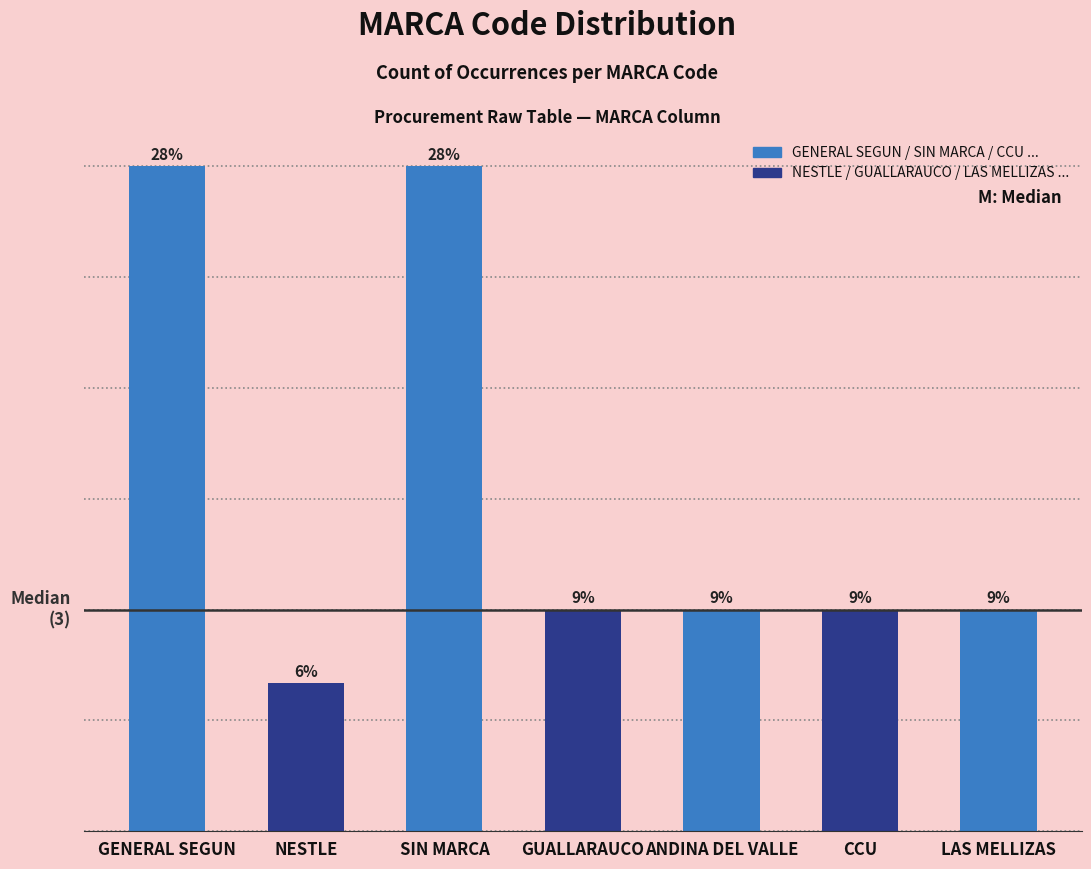

What is the label of the 5th bar from the left?

ANDINA DEL VALLE